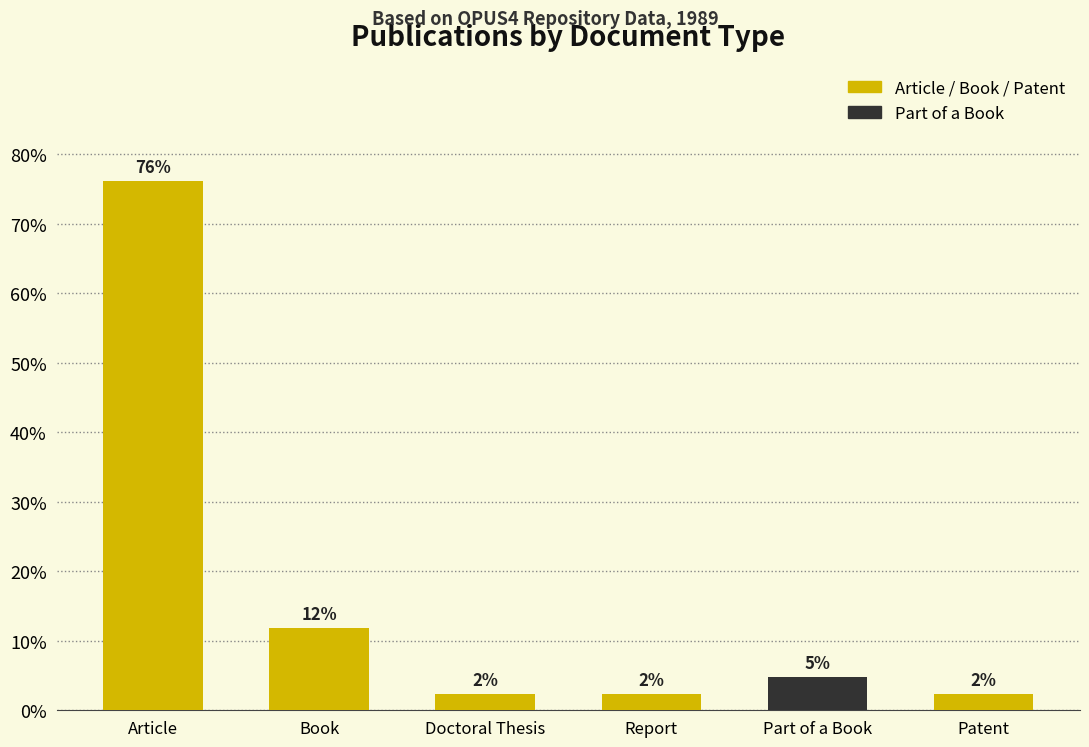

Are the bars grouped side by side (vs. stacked)?

No